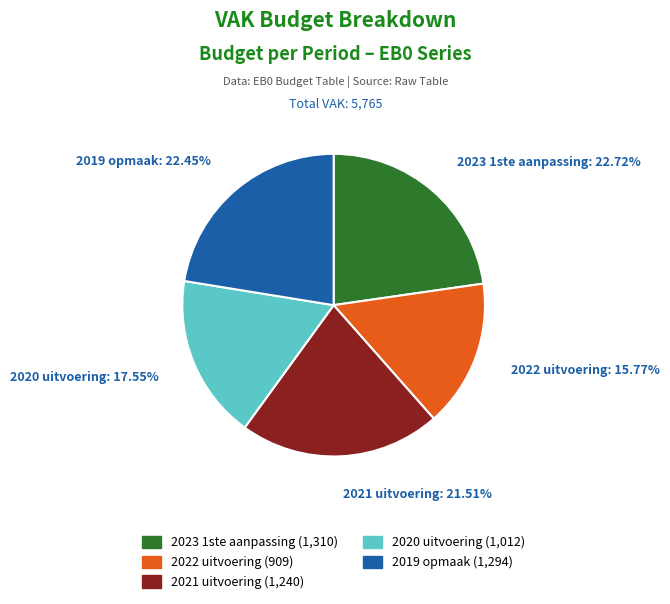

Does any single category account for the majority?

No